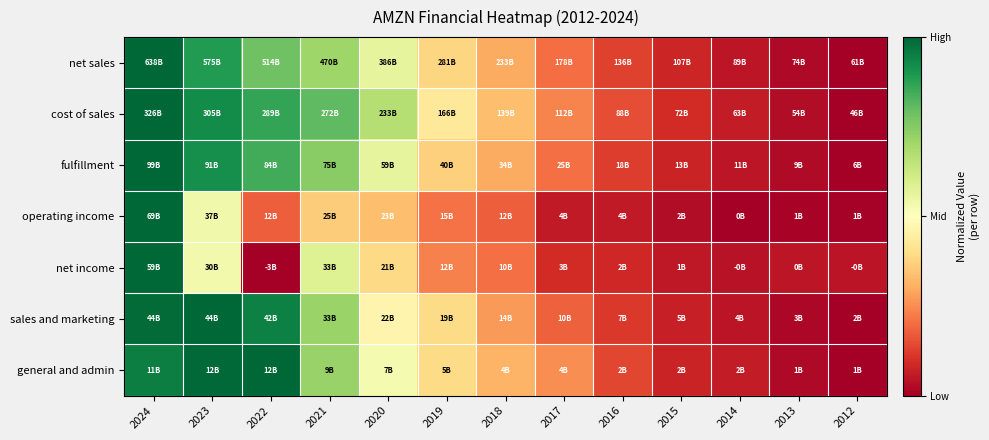

At 2017, list the series in order from smallest to largest.

operating income, net income, sales and marketing, net sales, fulfillment, cost of sales, general and admin